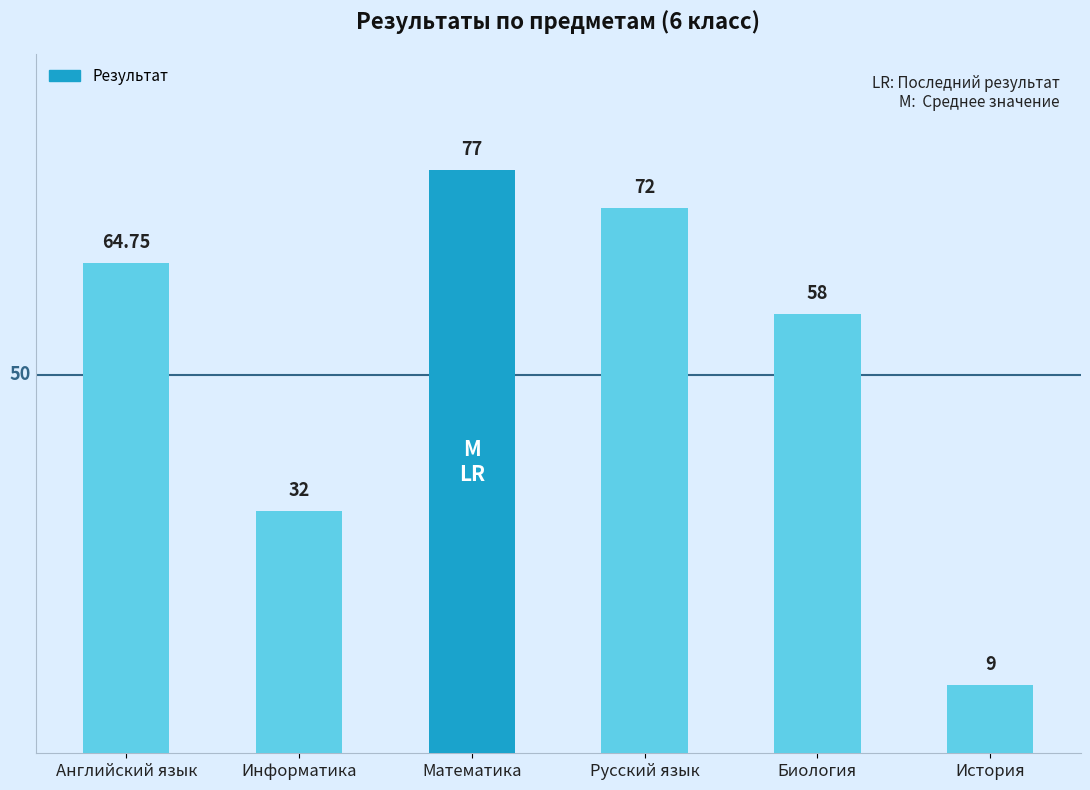

Reading left to right, extract all data points from this chart.

Английский язык=64.8	Информатика=32.0	Математика=77.0	Русский язык=72.0	Биология=58.0	История=9.0